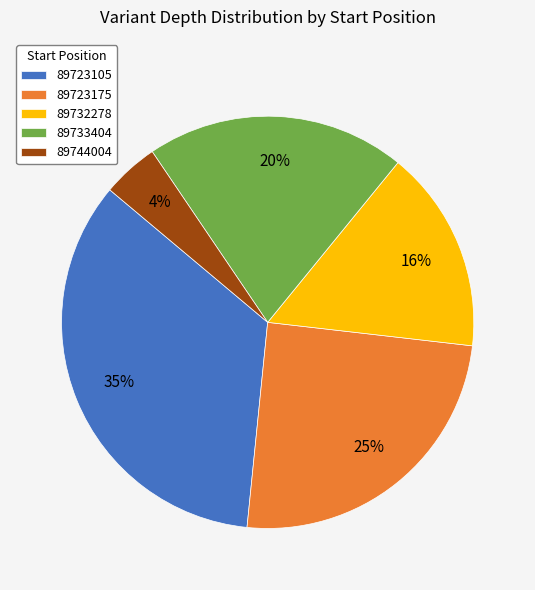

Does 89723175 account for over 50% of the chart?

No